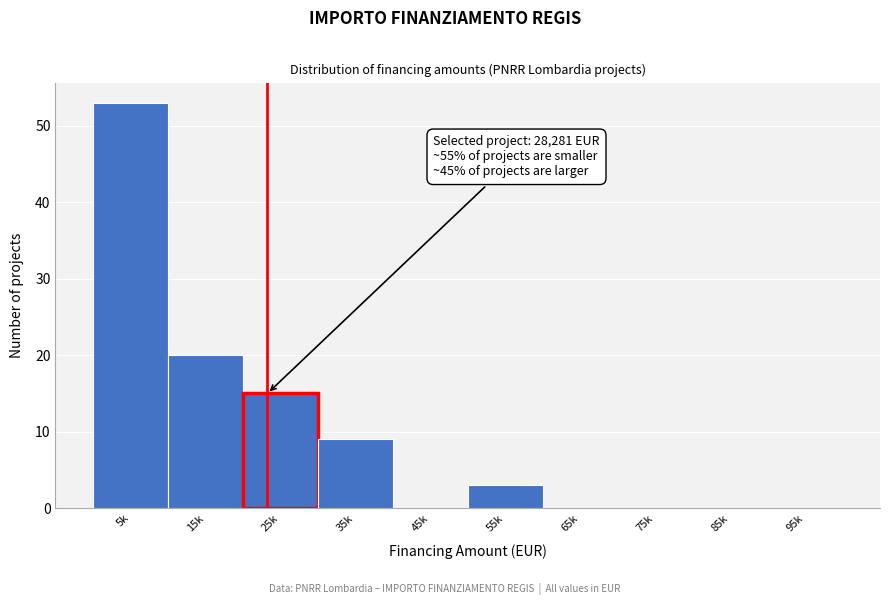

Reading left to right, extract all data points from this chart.

5k=53	15k=20	25k=15	35k=9	45k=0	55k=3	65k=0	75k=0	85k=0	95k=0